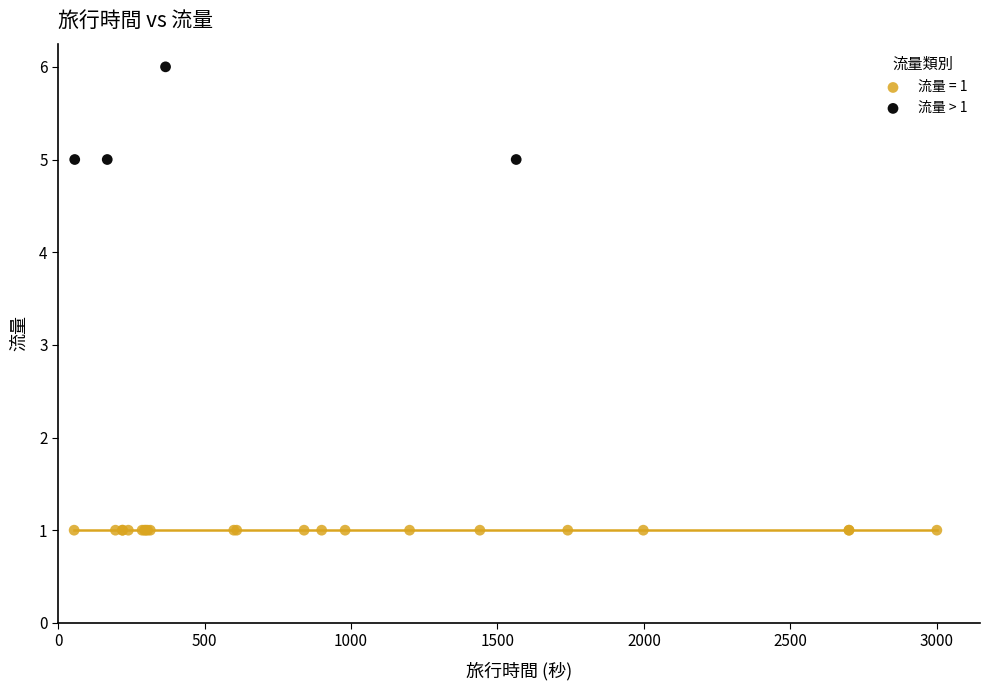

Which series reaches the maximum Y coordinate?

流量 > 1